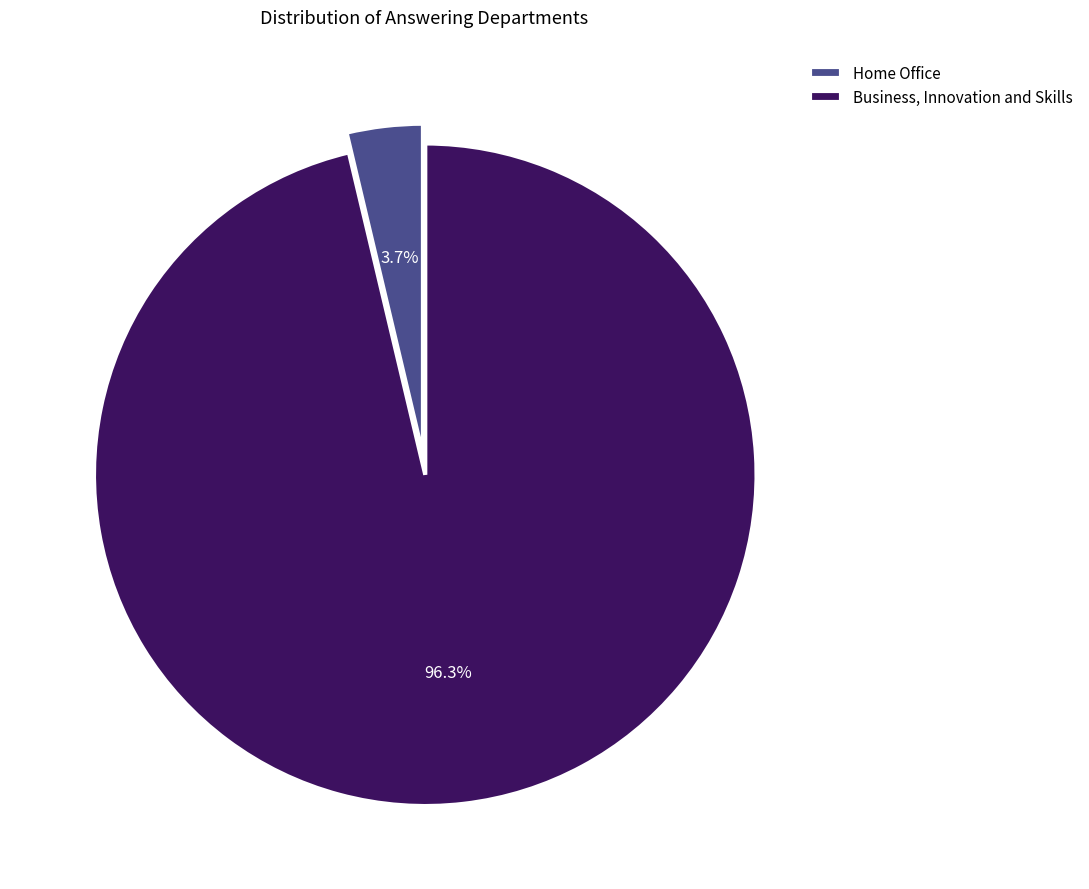

What percentage is the Business, Innovation and Skills slice, to the nearest percent?

96%